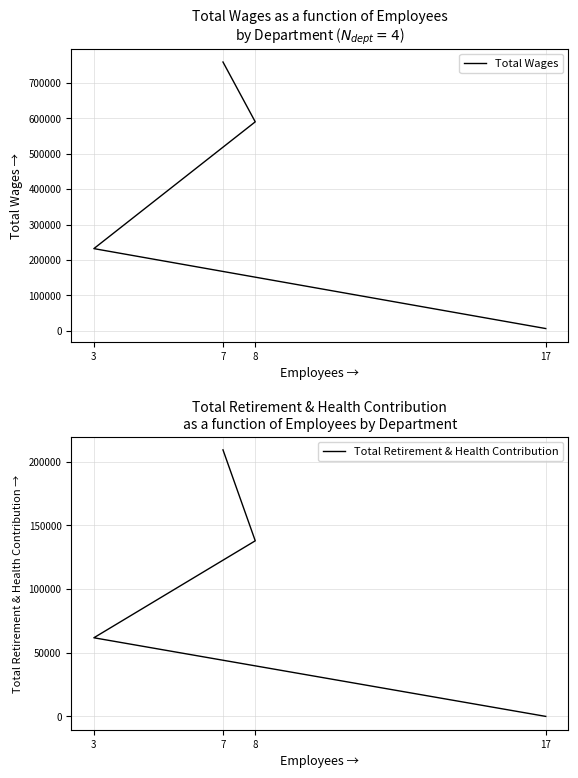

The value of Total Wages at 17 is 2478. True or false?

False